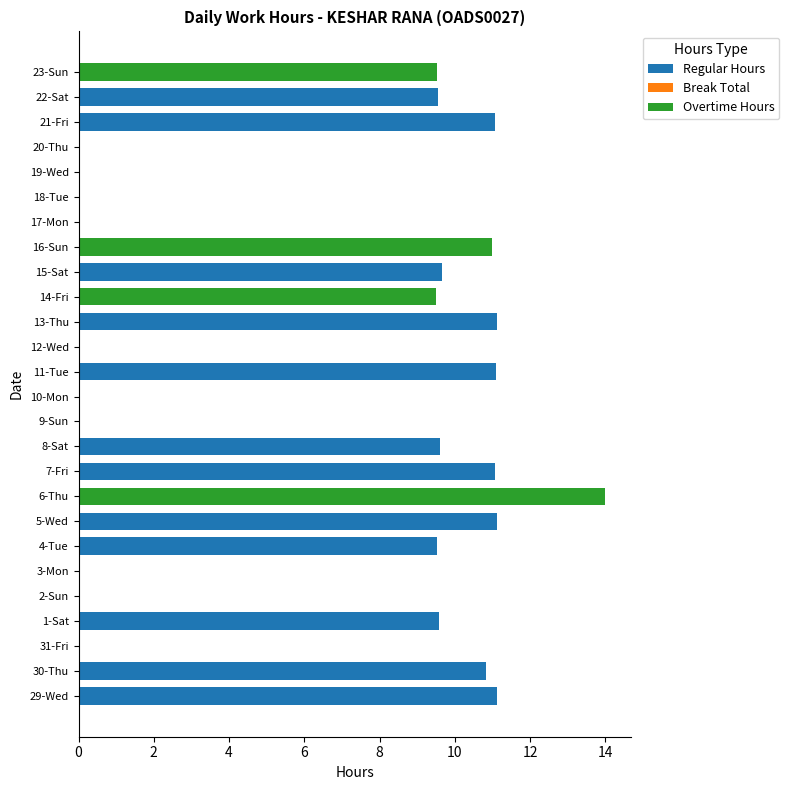

At which category is the sum across all series the highest?

6-Thu